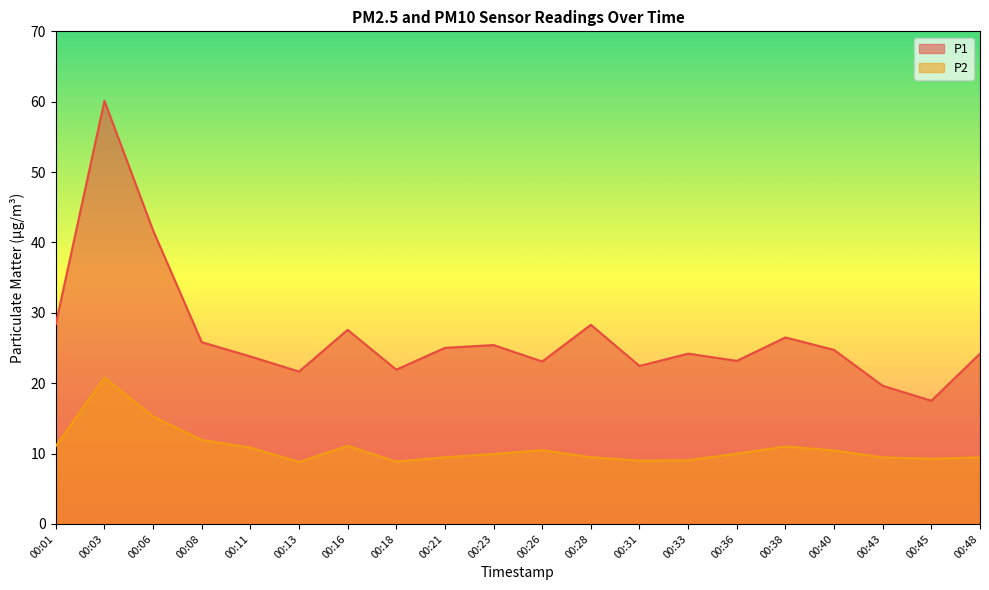

Where is P2 nearest to the value 14?

00:06